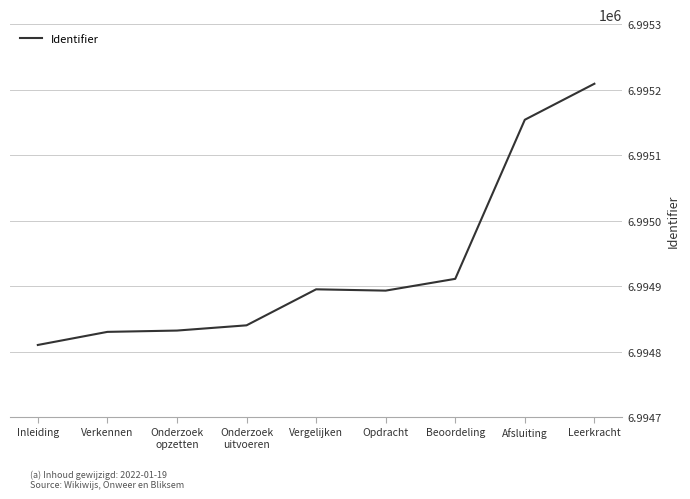

What is the minimum value shown in the chart?

6994810